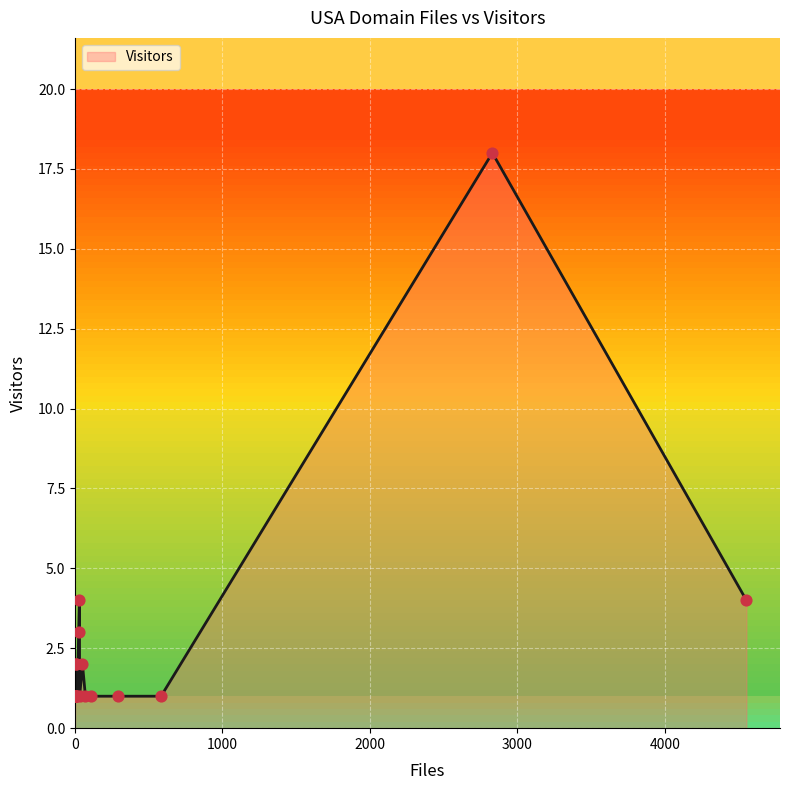

Which has a higher value, cornell.edu or usgs.gov?

cornell.edu